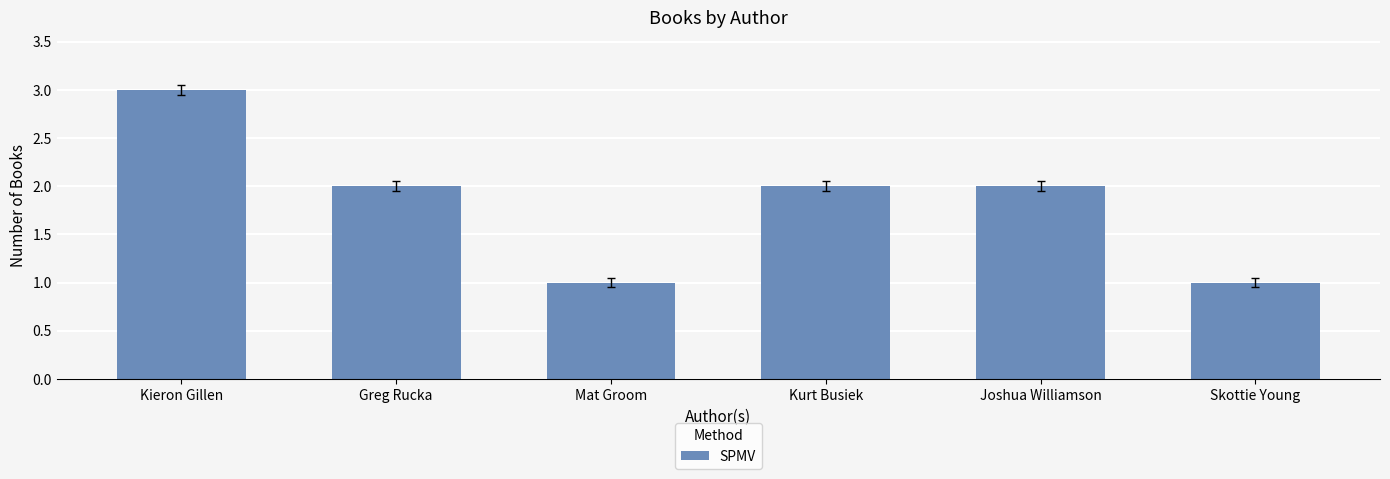

What is the change in value from Kieron Gillen to Mat Groom?

-2